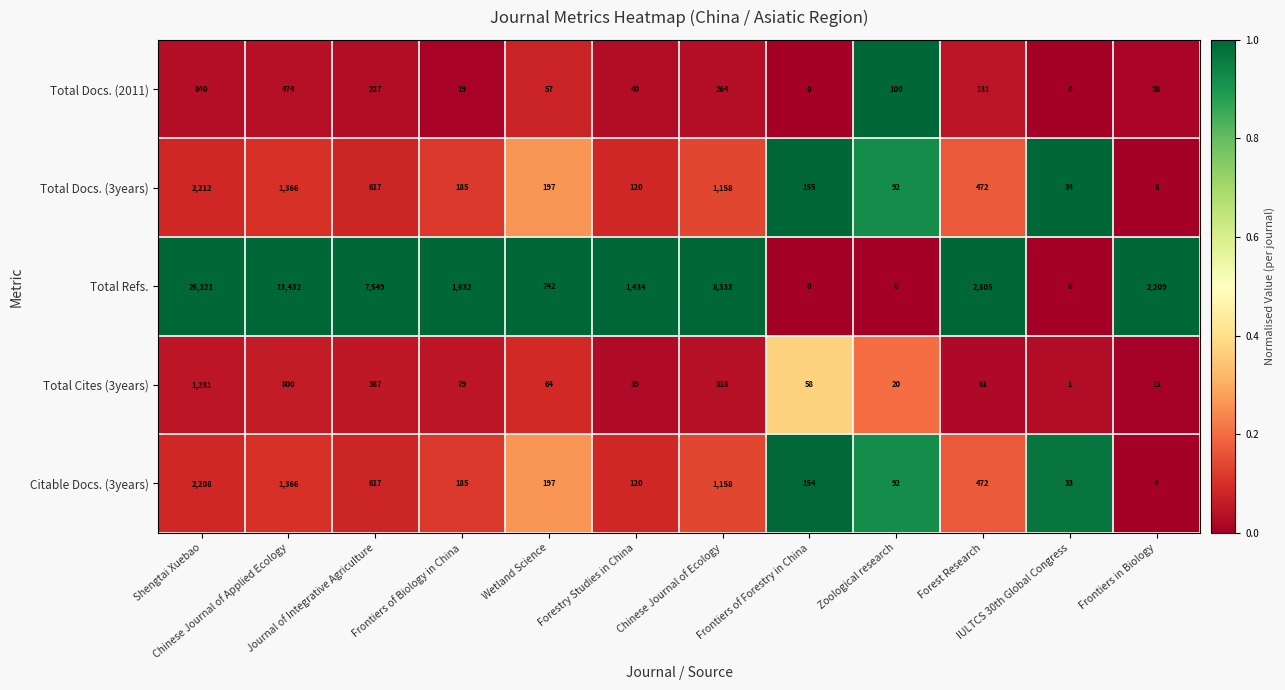

What is the average value of the Total Docs. (2011) series?

182